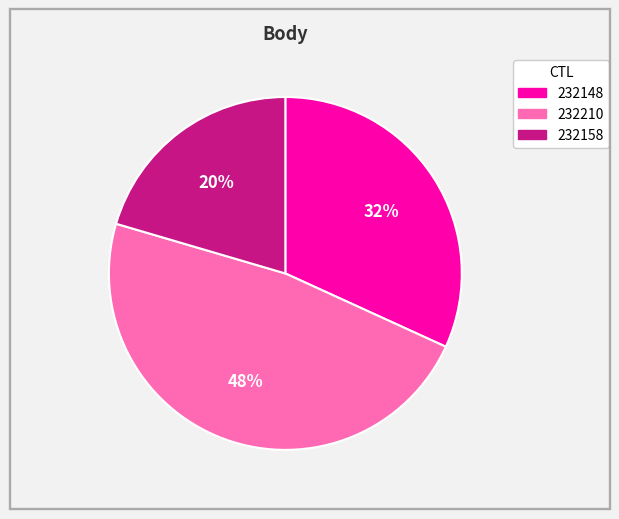

Do 232148 and 232158 together represent more than half of the pie?

Yes